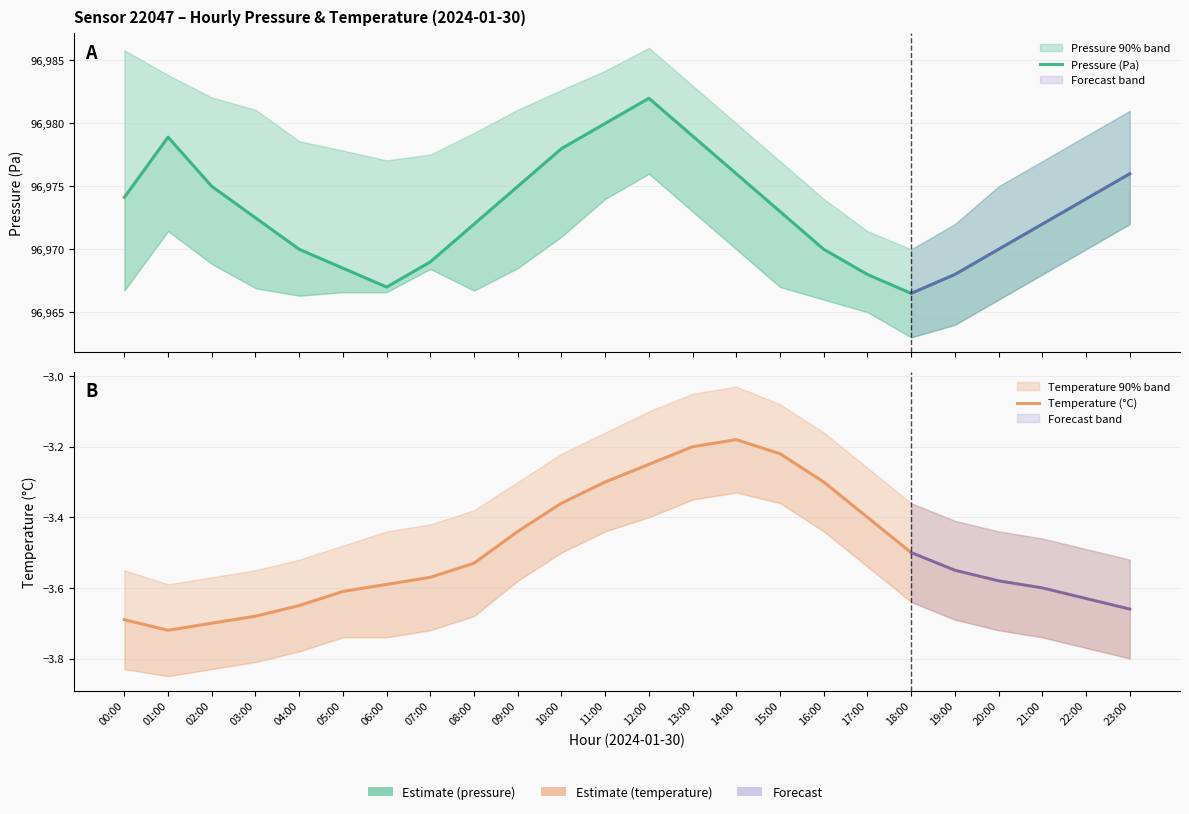

At which category does Temperature (°C) reach its first local peak?

14:00